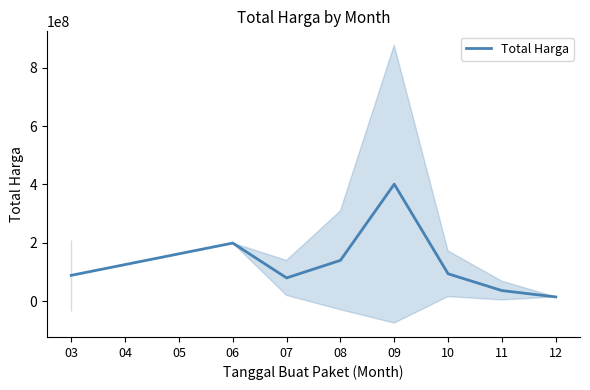

Reading left to right, transcribe all the data shown in this chart.

88711820.5	199200000.0	79875000.0	140025000.0	401039750.0	94028525.0	36471666.7	14750000.0